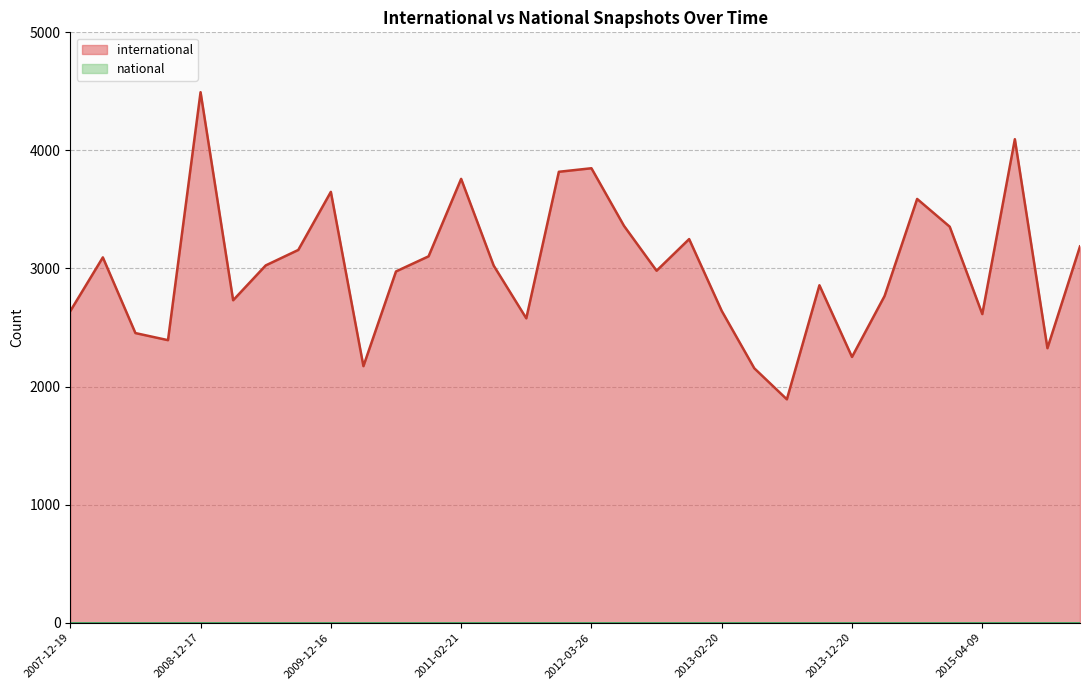

Rank the categories by value from highest to lowest.

2008-12-17, 2015-07-03, 2012-03-26, 2012-01-18, 2011-02-21, 2009-12-16, 2014-09-08, 2012-07-13, 2015-01-19, 2012-12-11, 2016-01-04, 2009-09-25, 2010-11-17, 2008-04-01, 2009-06-17, 2011-06-10, 2012-10-31, 2010-07-26, 2013-09-10, 2014-03-28, 2009-04-06, 2013-02-20, 2007-12-19, 2015-04-09, 2011-09-05, 2008-06-27, 2008-10-10, 2015-10-01, 2013-12-20, 2010-04-01, 2013-05-21, 2013-07-09